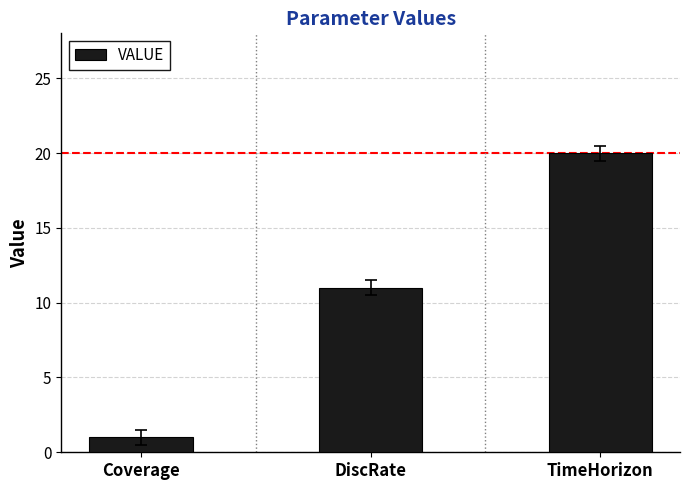

At which label is the value closest to 10?

DiscRate